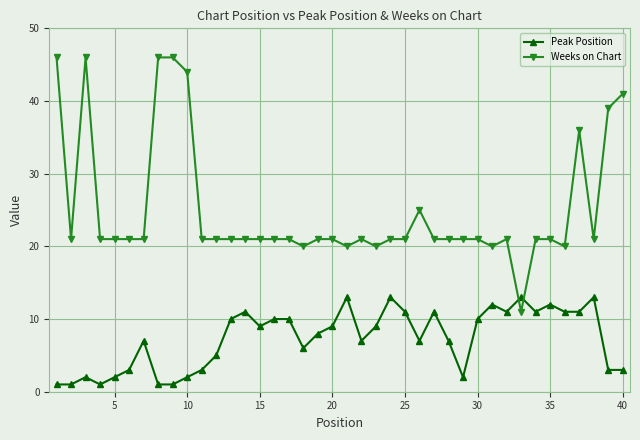

How many values in the Peak Position series are below 9?

20